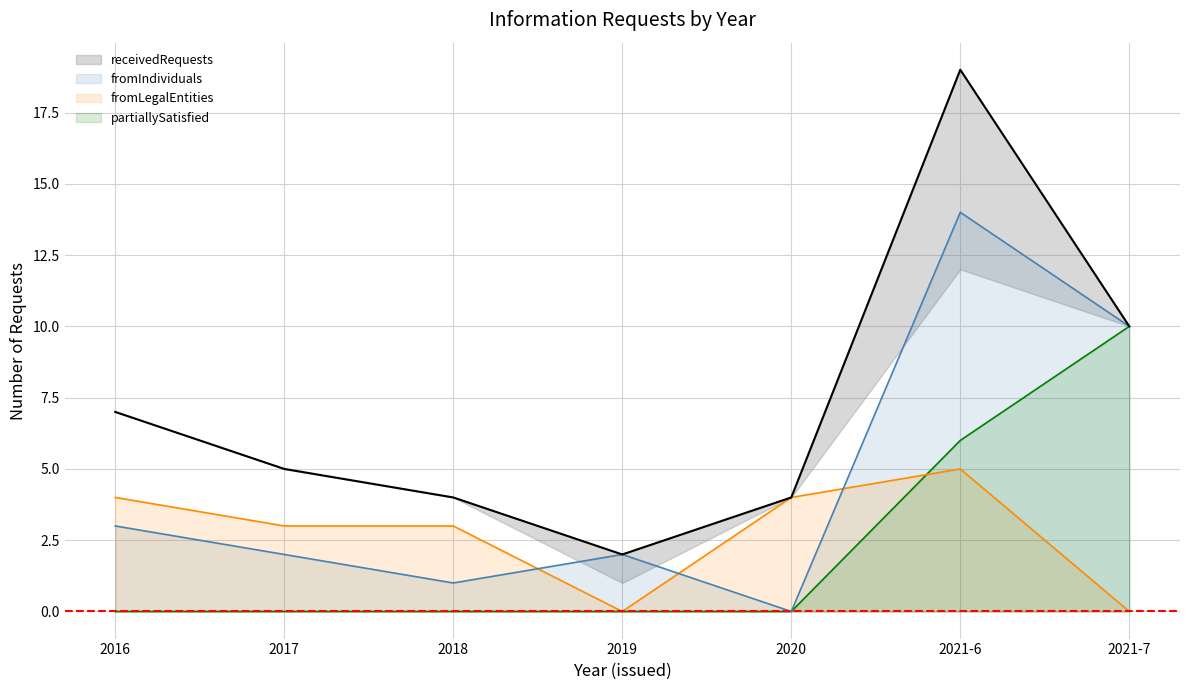

What is the difference between the maximum and minimum values in the receivedRequests series?

17